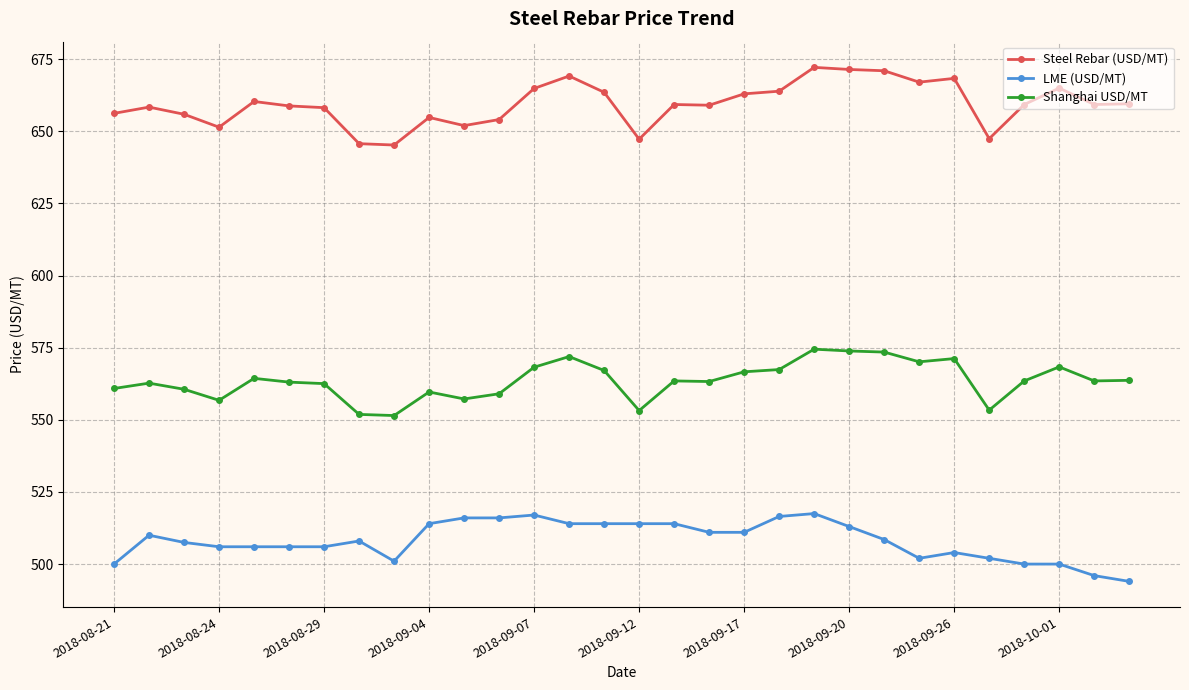

What is the difference between the second highest and second lowest values in the LME (USD/MT) series?

21.0